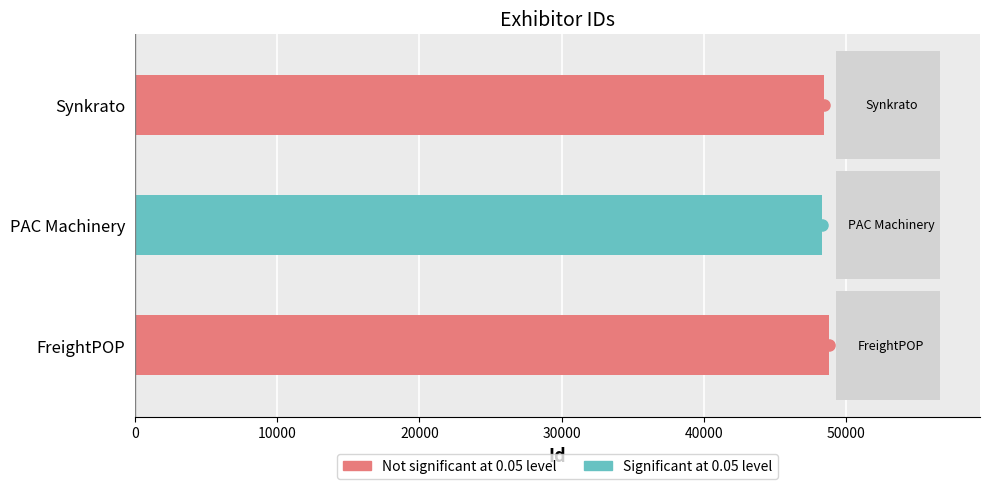

What is the minimum value shown in the chart?

48348